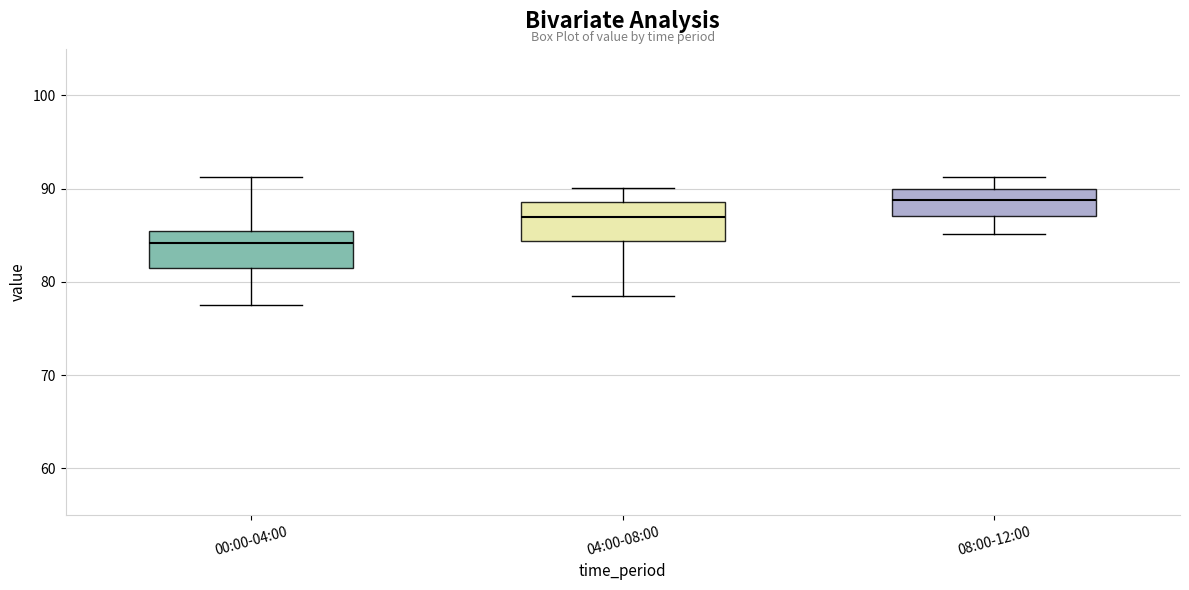

Where is the upper edge of the box for 08:00-12:00 on the y-axis? The values are not printed on the chart, so give them approximately, as read against the axis.

90